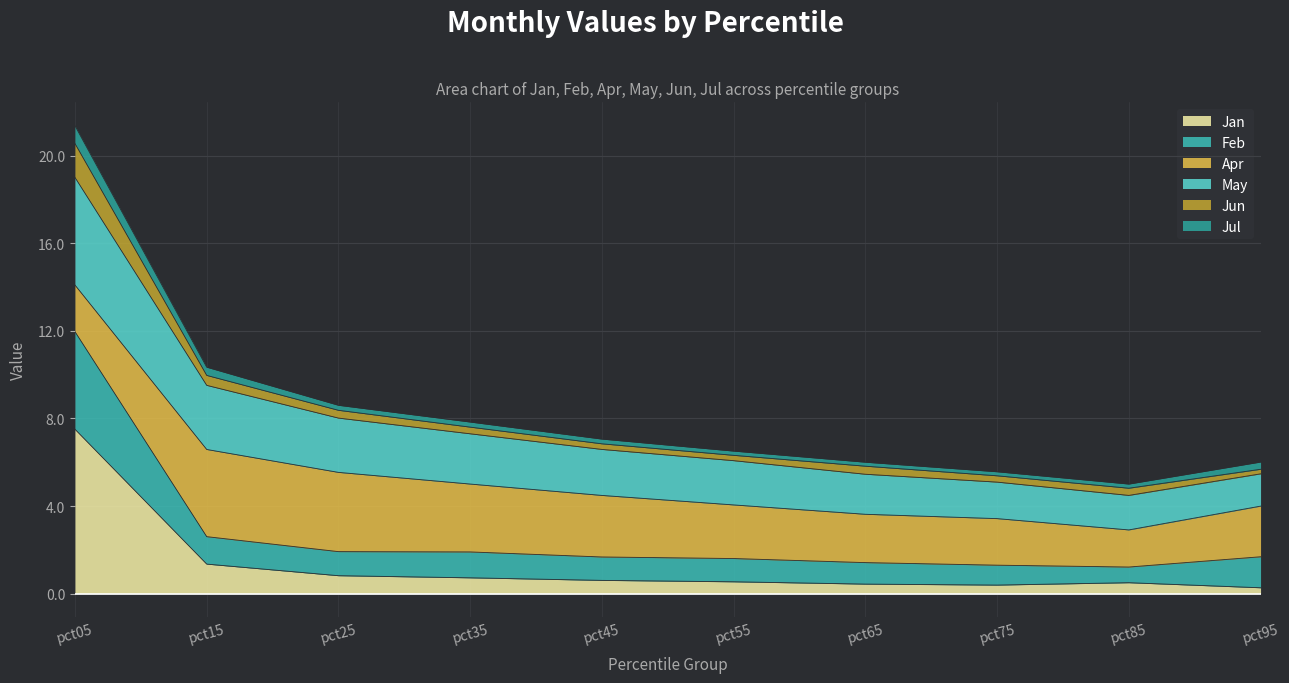

At which label does Jan reach its peak?

pct05